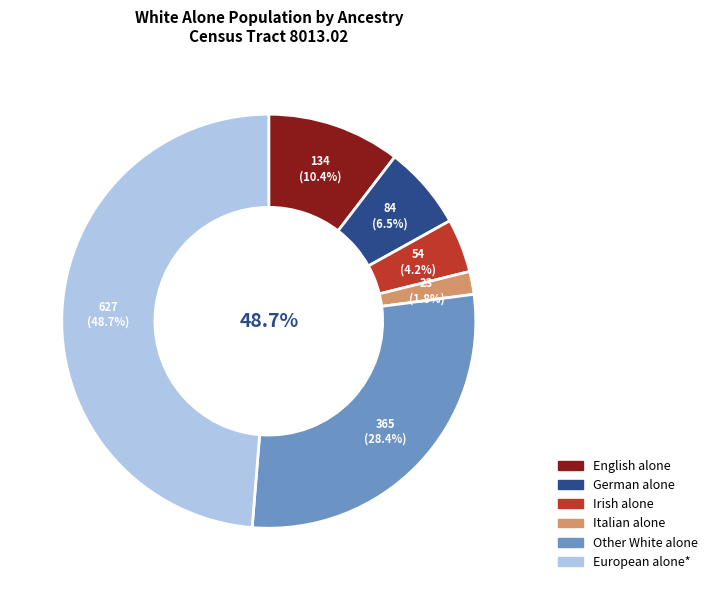

To the nearest percent, what is the difference between the European alone* and German alone slice percentages?

42%